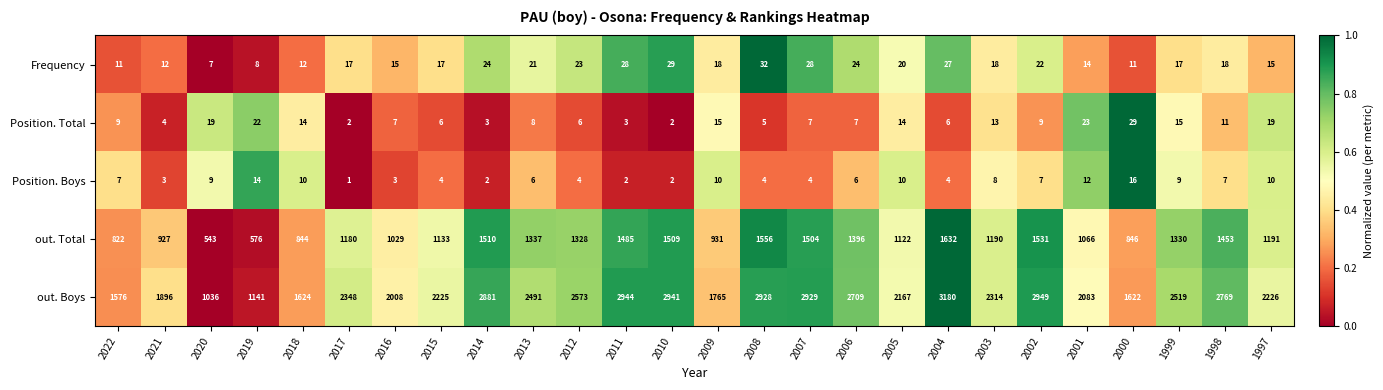

What is the difference between the highest and lowest values at 2007?

2925